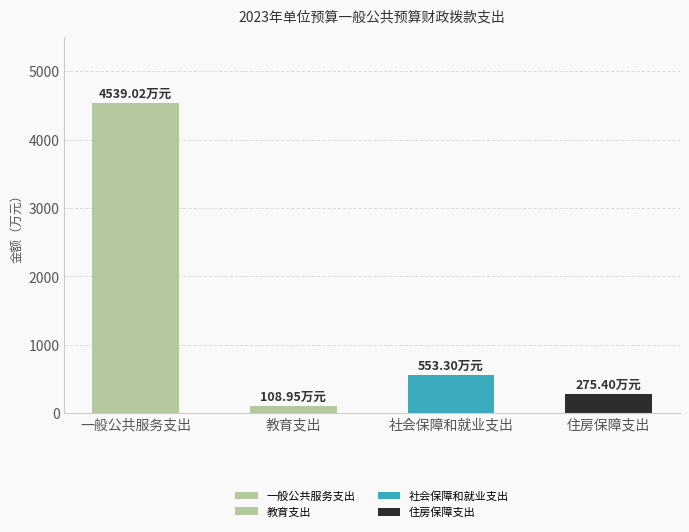

How many categories are shown in the chart?

4